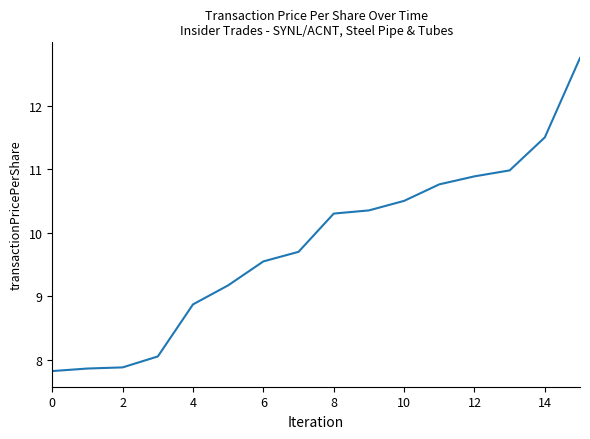

What is the minimum value shown in the chart?

7.8